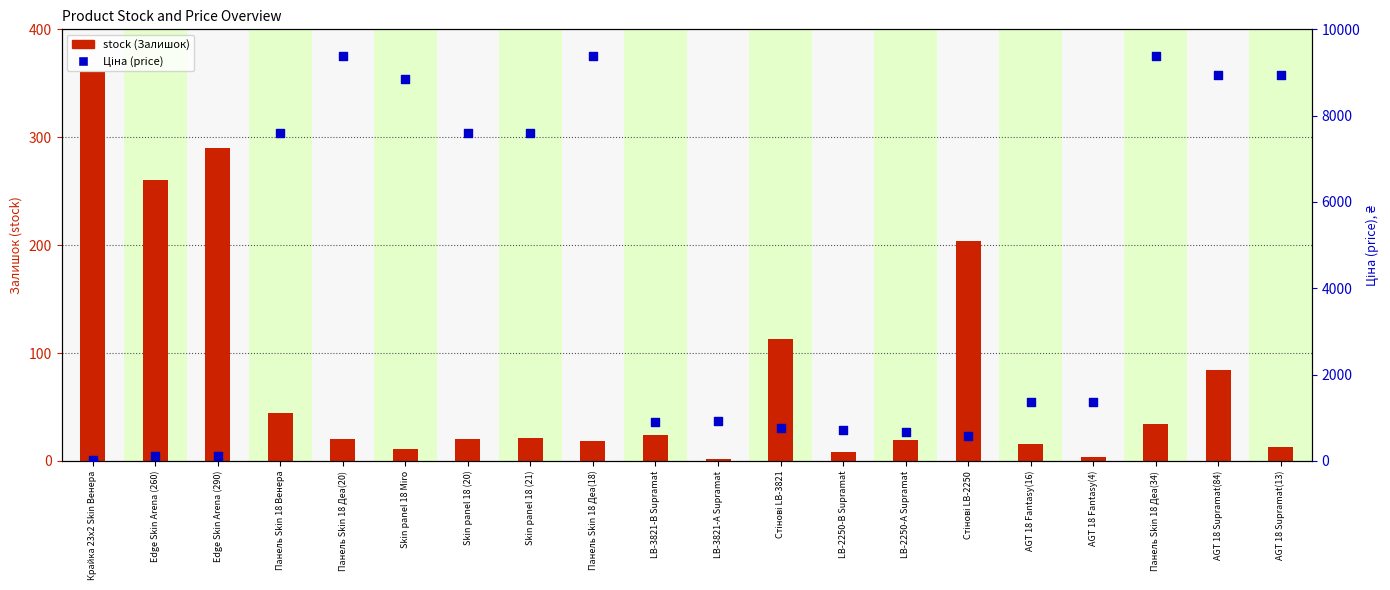

Is the value of Ціна (price) at Панель Skin 18 Деа(18) greater than the value of stock (Залишок) at LB-2250-В Supramat?

Yes